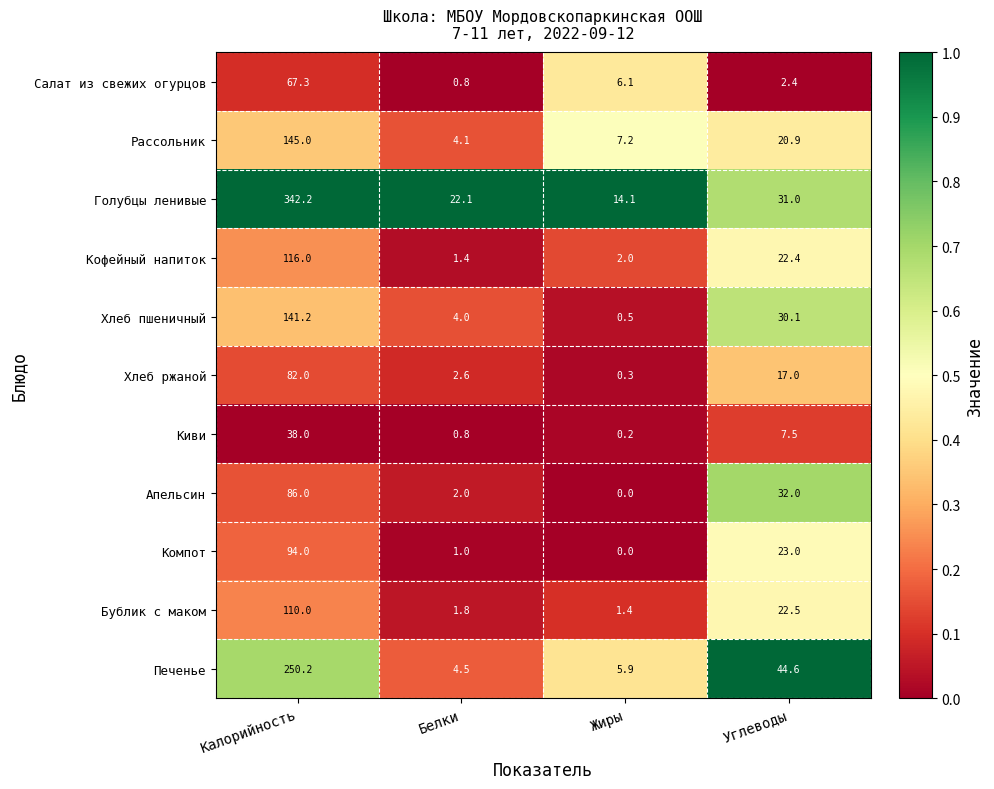

How many distinct data groups are displayed?

11